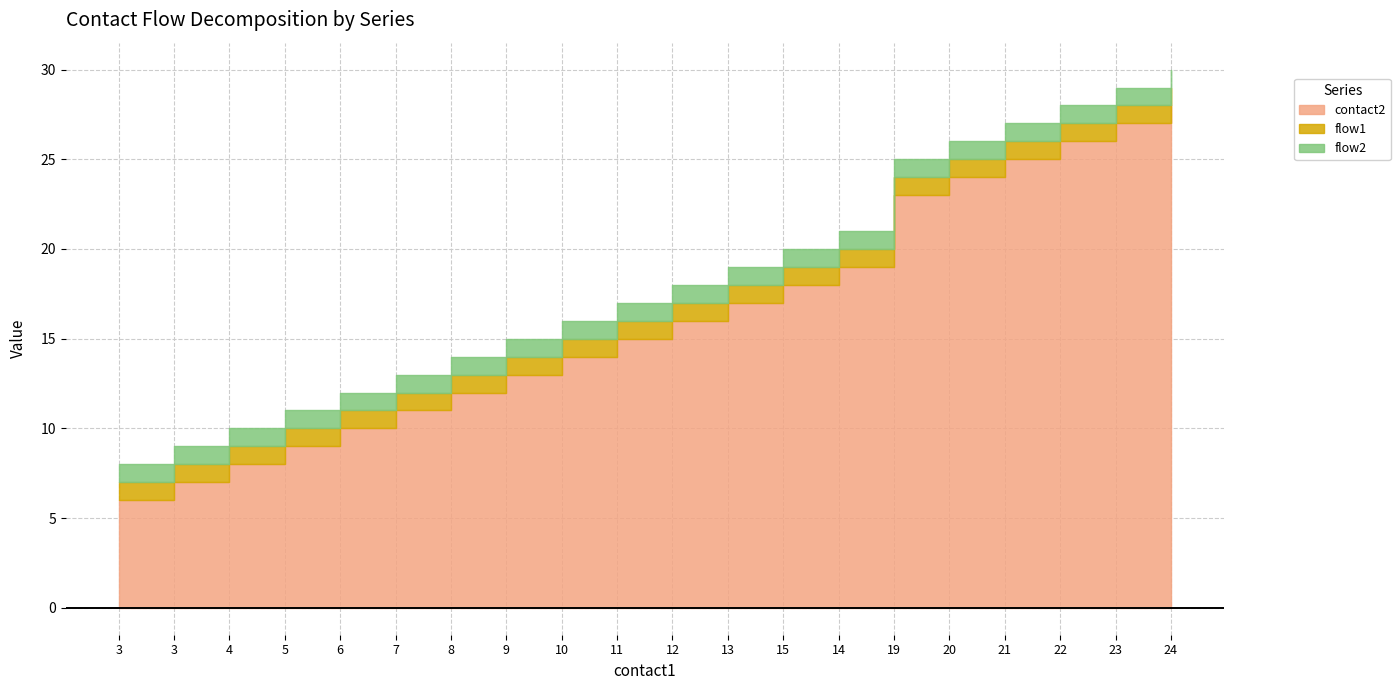

Which series has the largest range (max minus min)?

contact2